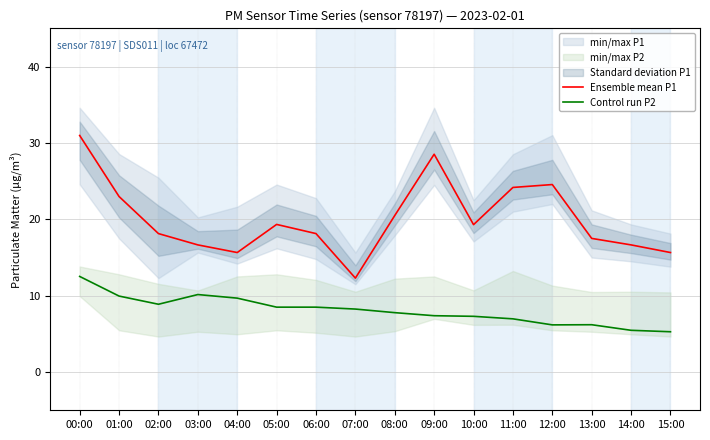

Reading left to right, what are all the values shown in this chart?

Ensemble mean P1: 00:00=31.0	01:00=23.0	02:00=18.1	03:00=16.6	04:00=15.7	05:00=19.3	06:00=18.1	07:00=12.3	08:00=20.5	09:00=28.5	10:00=19.3	11:00=24.2	12:00=24.6	13:00=17.5	14:00=16.6	15:00=15.7
Control run P2: 00:00=12.5	01:00=9.9	02:00=8.9	03:00=10.2	04:00=9.7	05:00=8.5	06:00=8.5	07:00=8.2	08:00=7.8	09:00=7.4	10:00=7.3	11:00=7.0	12:00=6.2	13:00=6.2	14:00=5.5	15:00=5.3